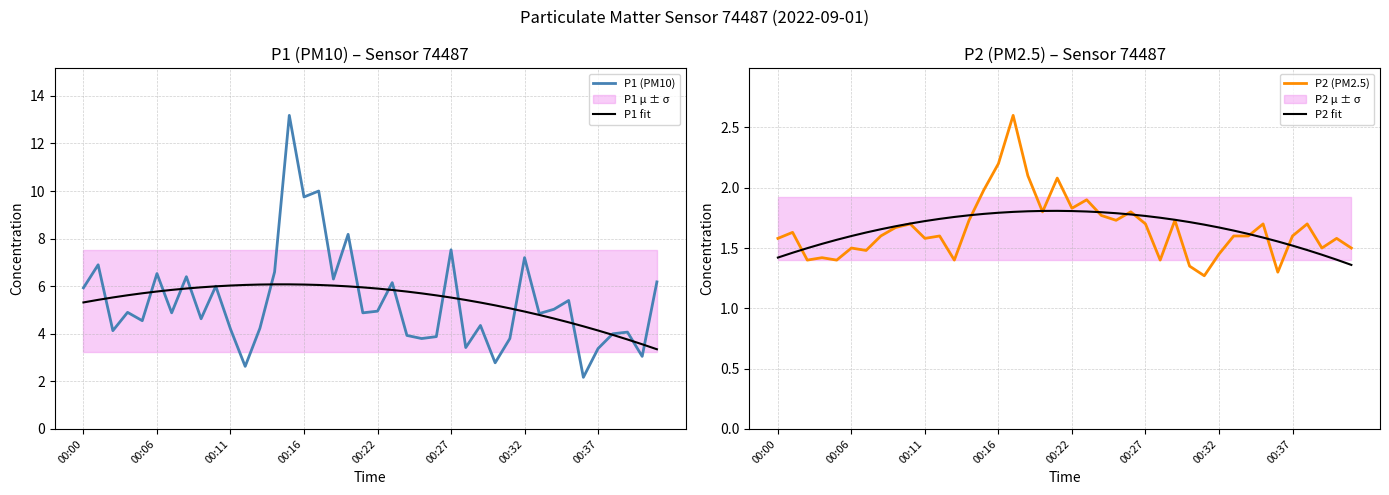

Which series ends up on top after the final intersection of P1 (PM10) and P1 fit?

P1 (PM10)